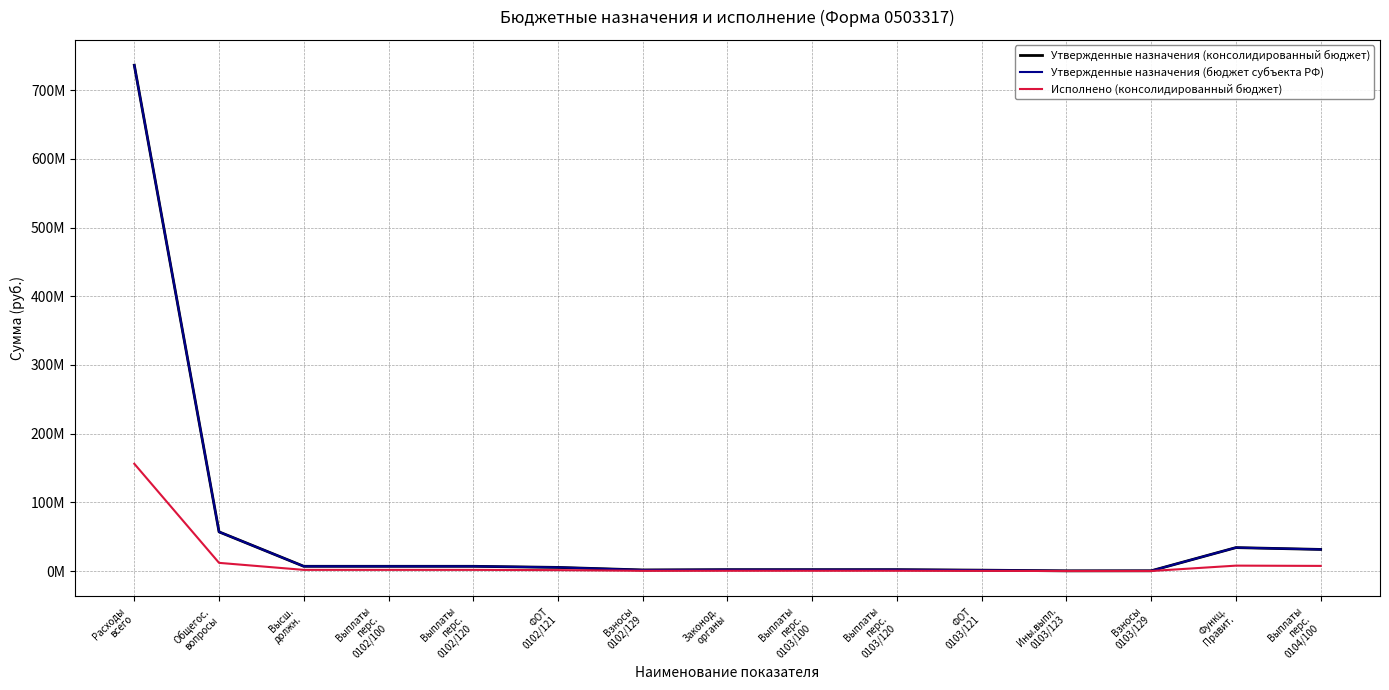

Does the chart display data point markers on the line(s)?

No